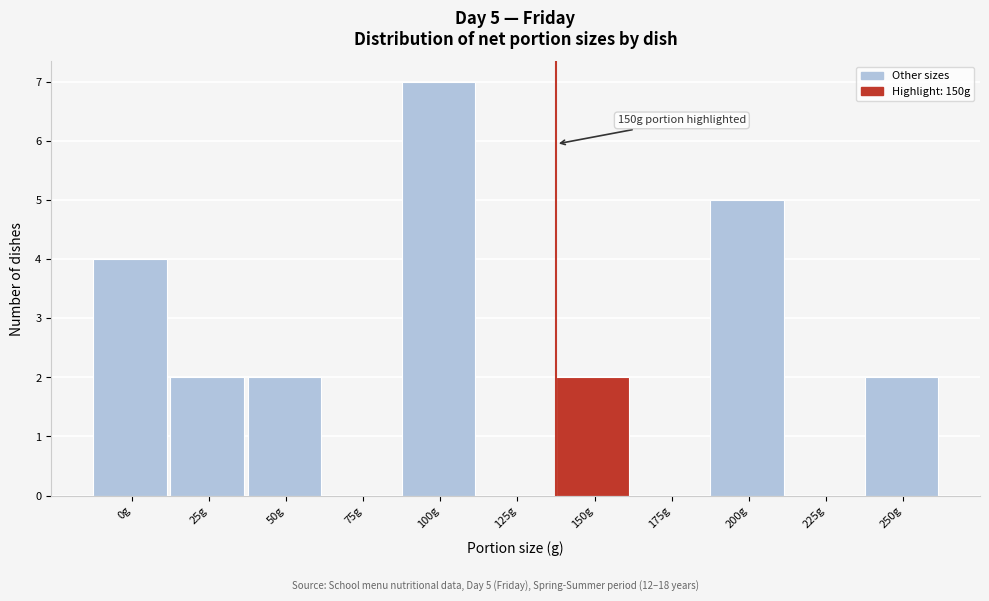

Reading left to right, extract all data points from this chart.

0g=4	25g=2	50g=2	75g=0	100g=7	125g=0	150g=2	175g=0	200g=5	225g=0	250g=2